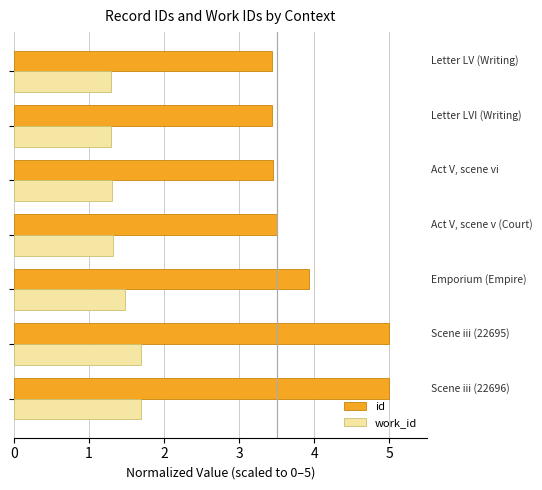

What are all the series names shown in the legend?

id, work_id